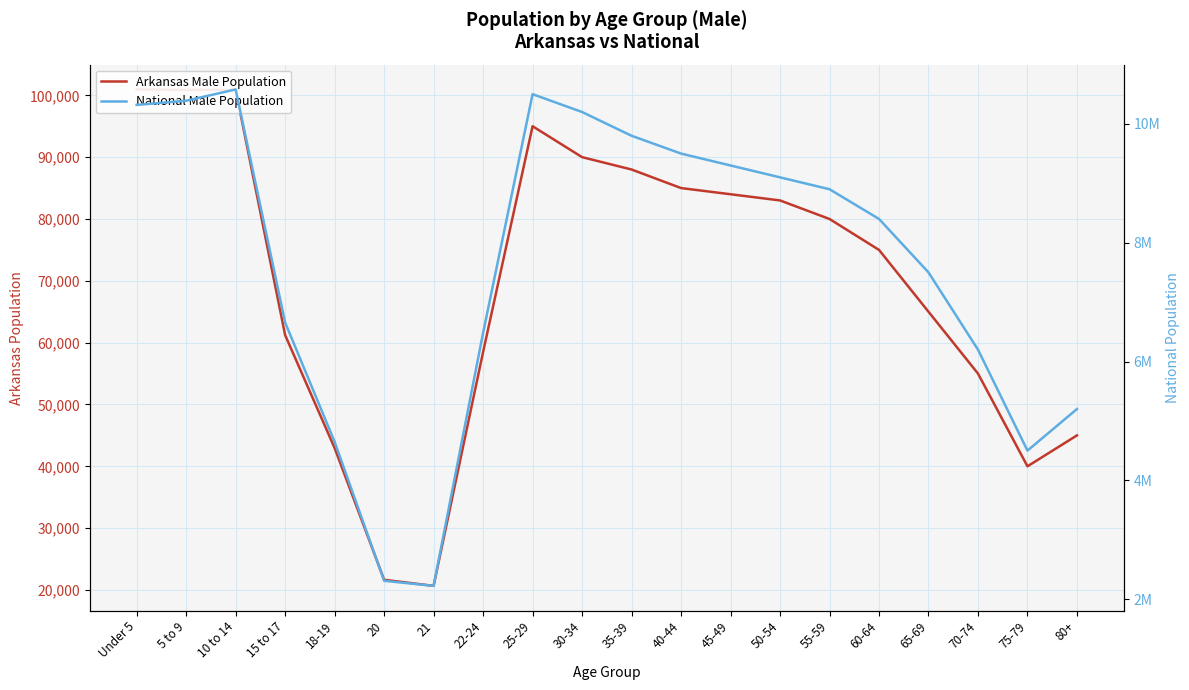

List the labels in order of Arkansas Male Population value, largest first.

Under 5, 10 to 14, 5 to 9, 25-29, 30-34, 35-39, 40-44, 45-49, 50-54, 55-59, 60-64, 65-69, 15 to 17, 22-24, 70-74, 80+, 18-19, 75-79, 20, 21